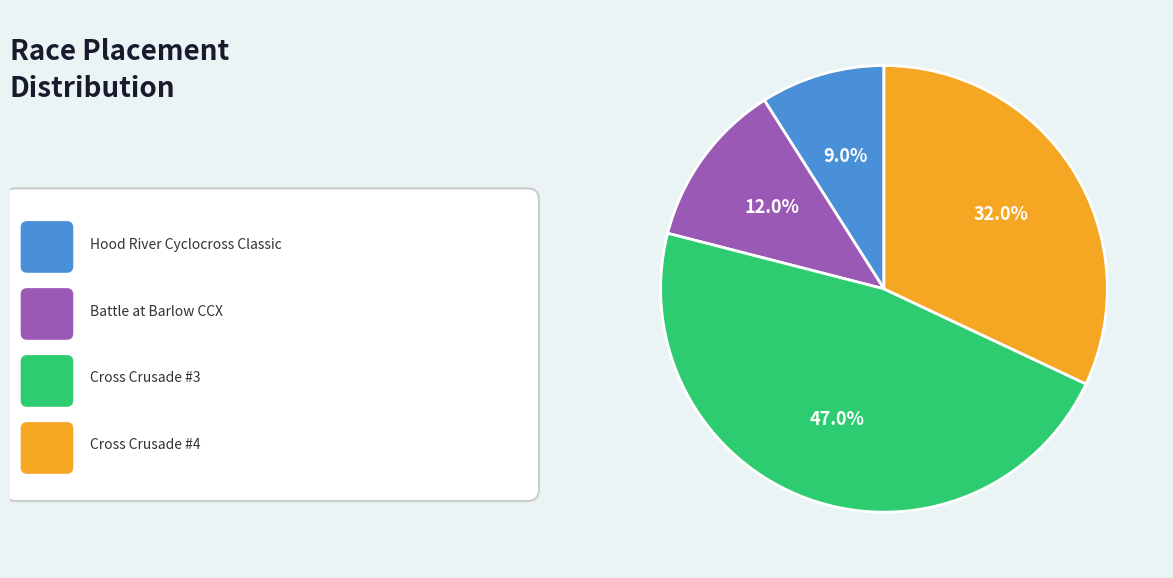

Is there any slice that represents more than half of the pie?

No